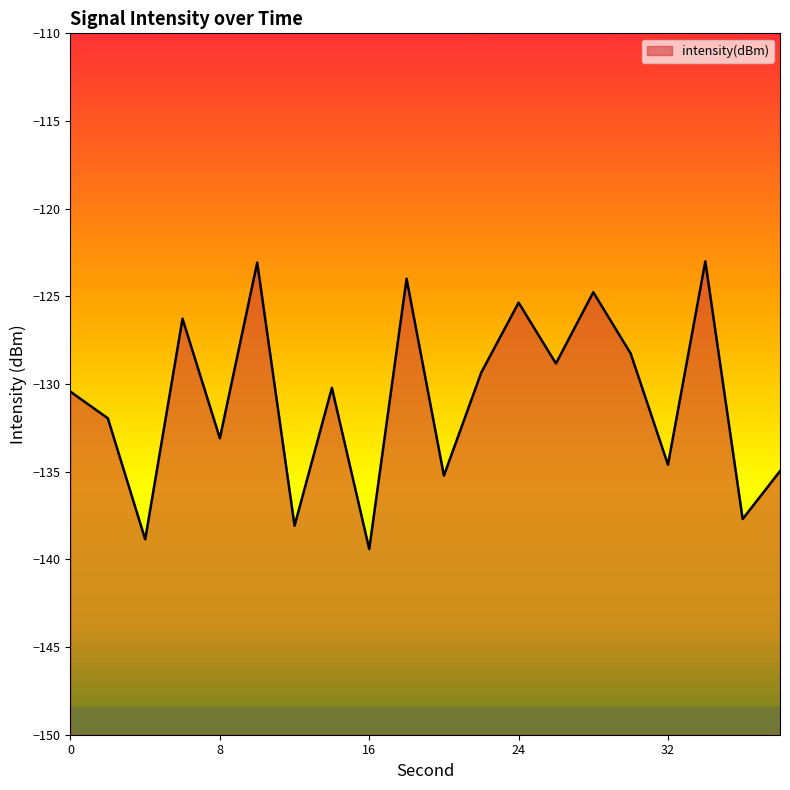

What is the difference between the maximum and minimum values?

16.4